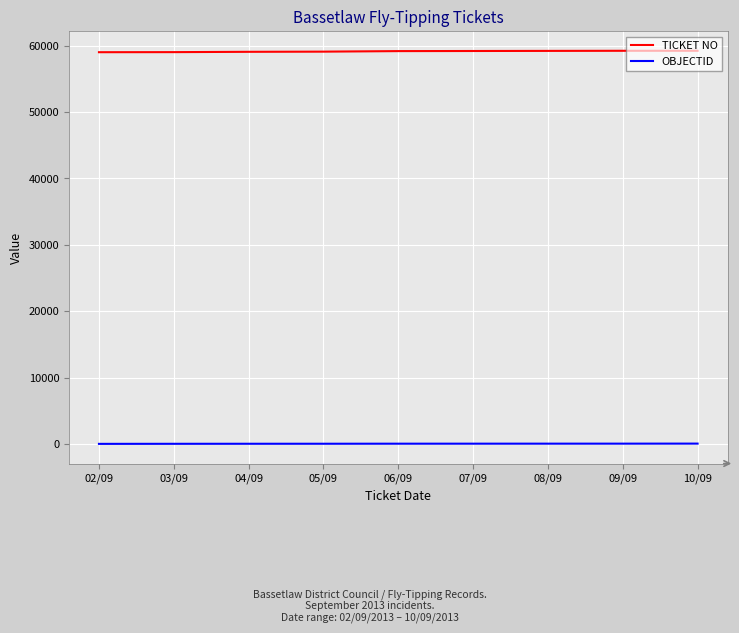

What is the maximum value shown in the chart?

59232